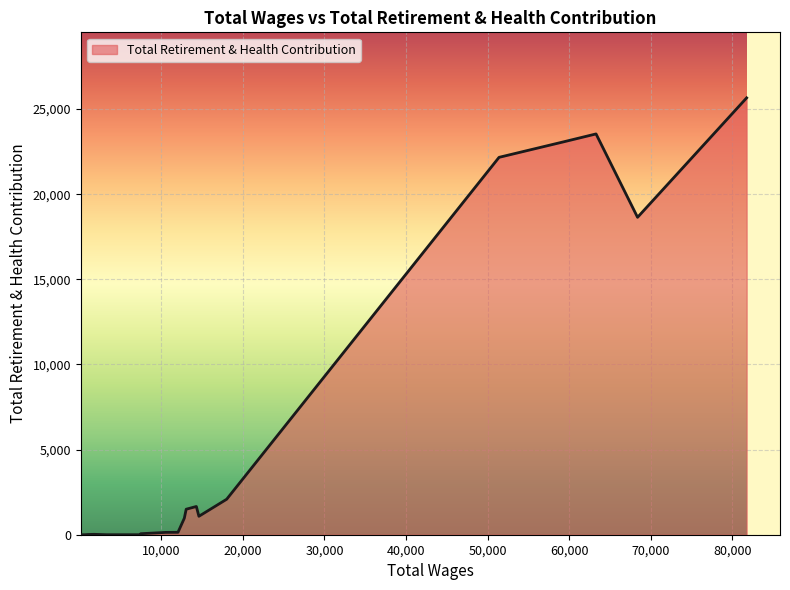

What is the greatest value displayed?

25656